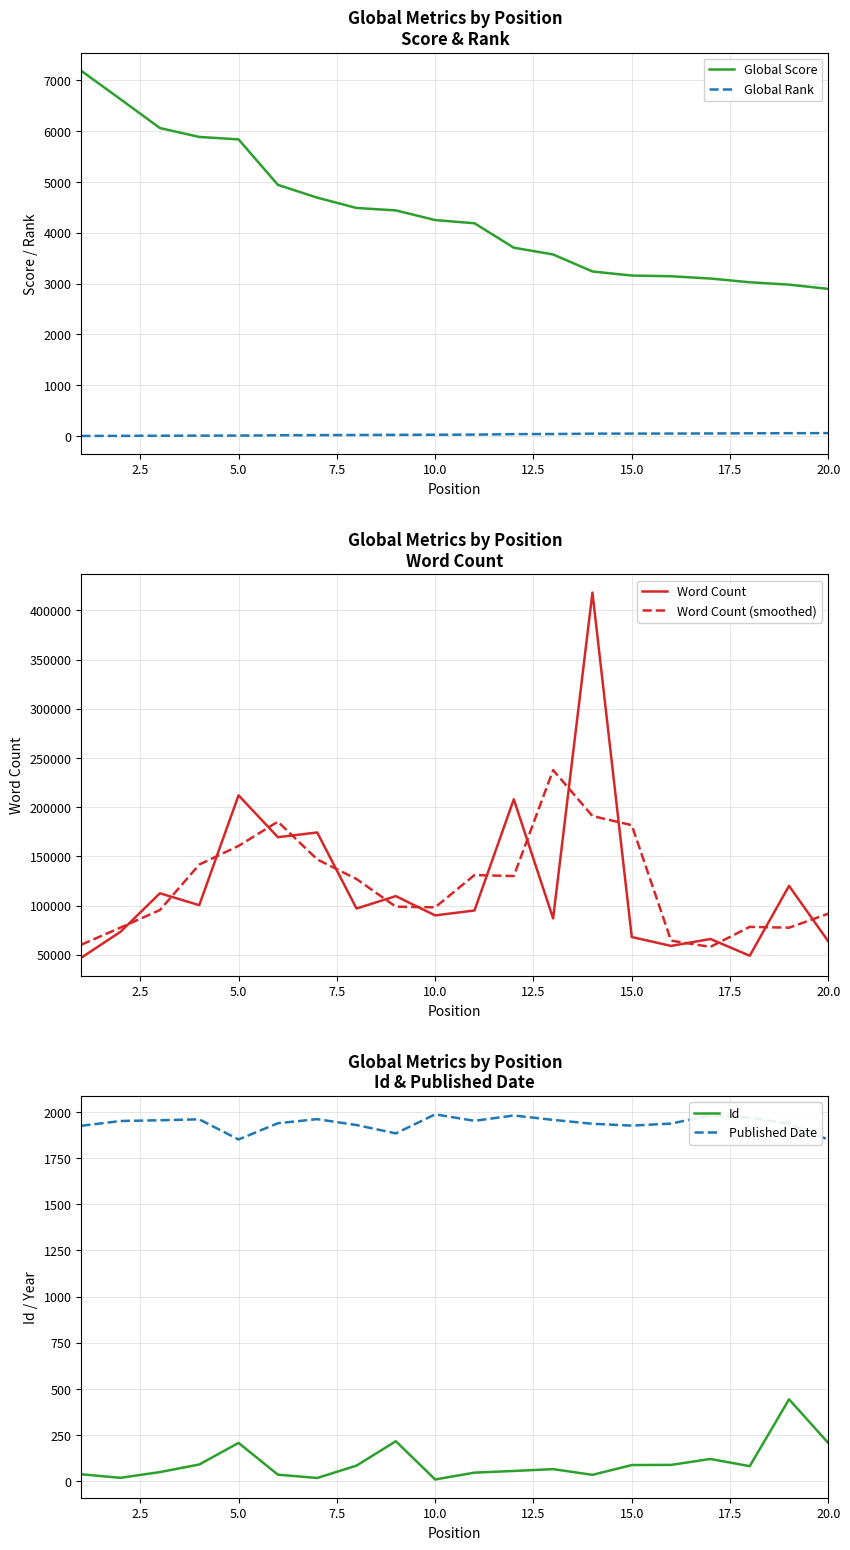

True or false: Global Score and Global Rank cross at least once.

False